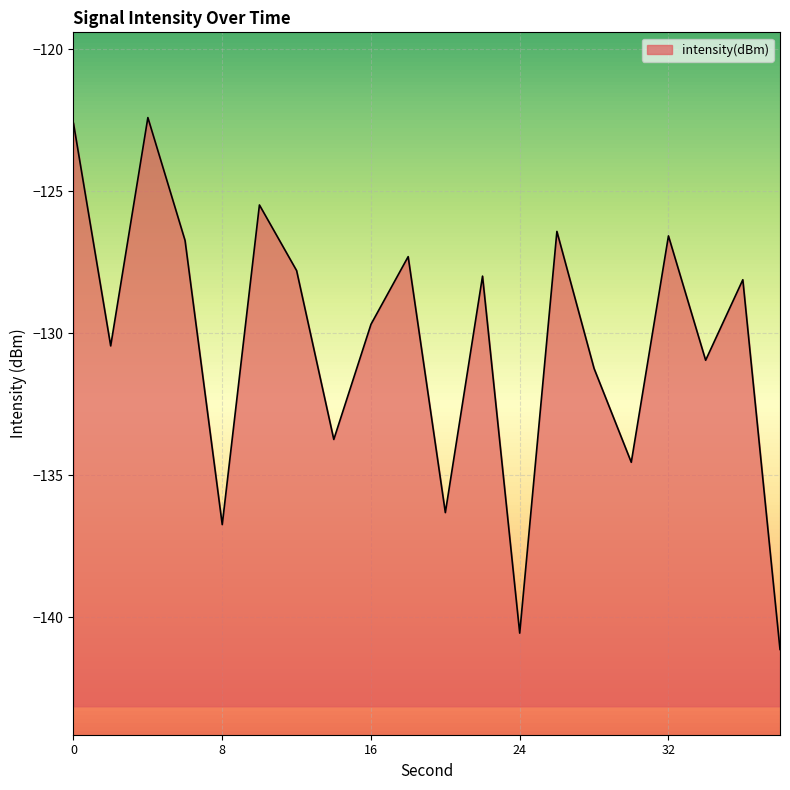

What is the difference between the maximum and minimum values?

18.7